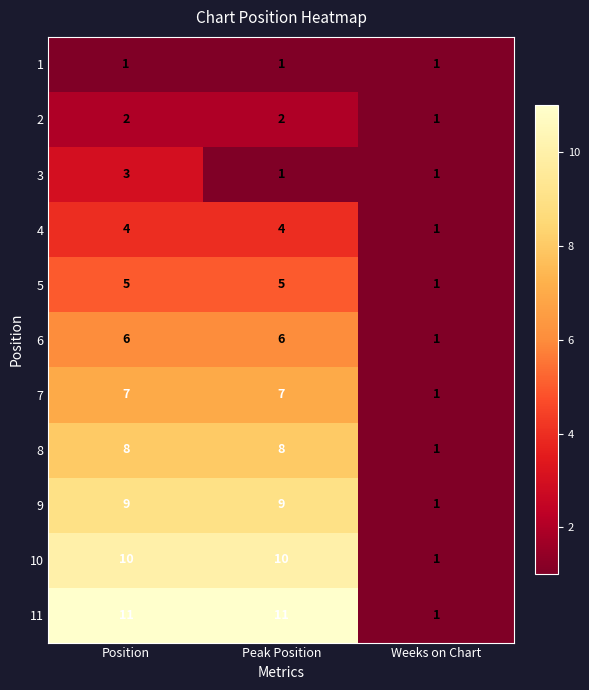

What is the maximum value for 5?

5